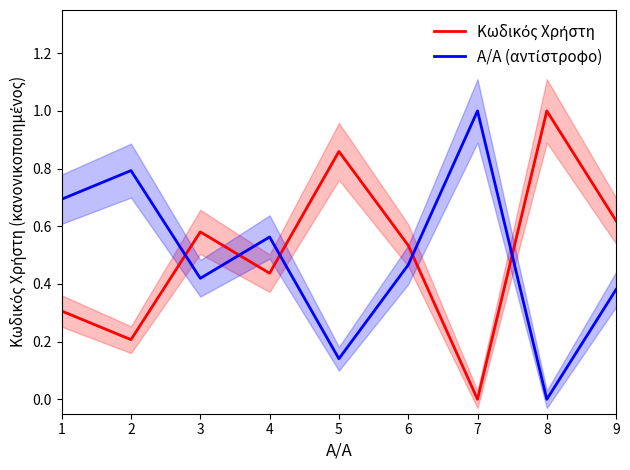

What is the value of the Α/Α (αντίστροφο) point at the 2nd from the left?

0.8